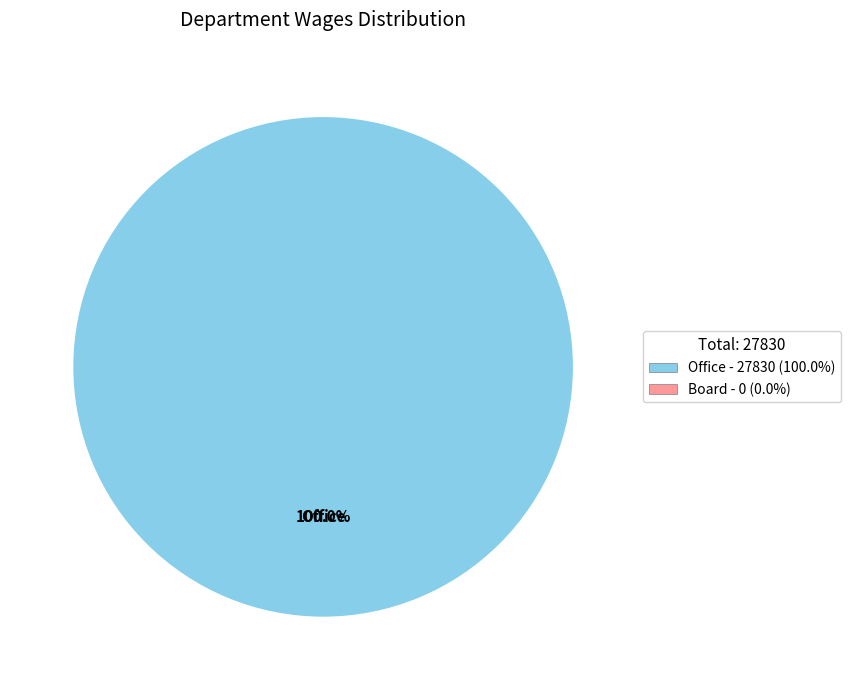

How many slices are in this pie chart?

1